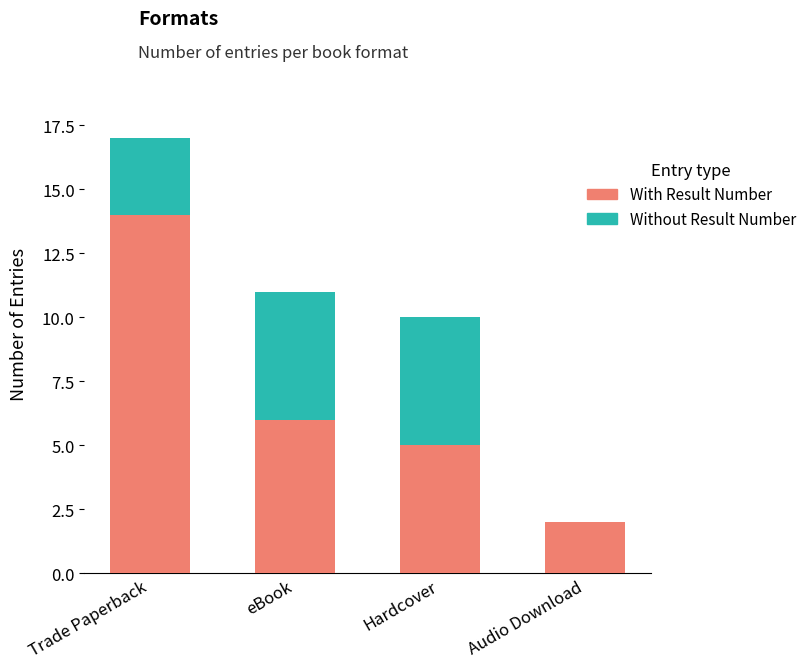

What is the maximum value for With Result Number?

14